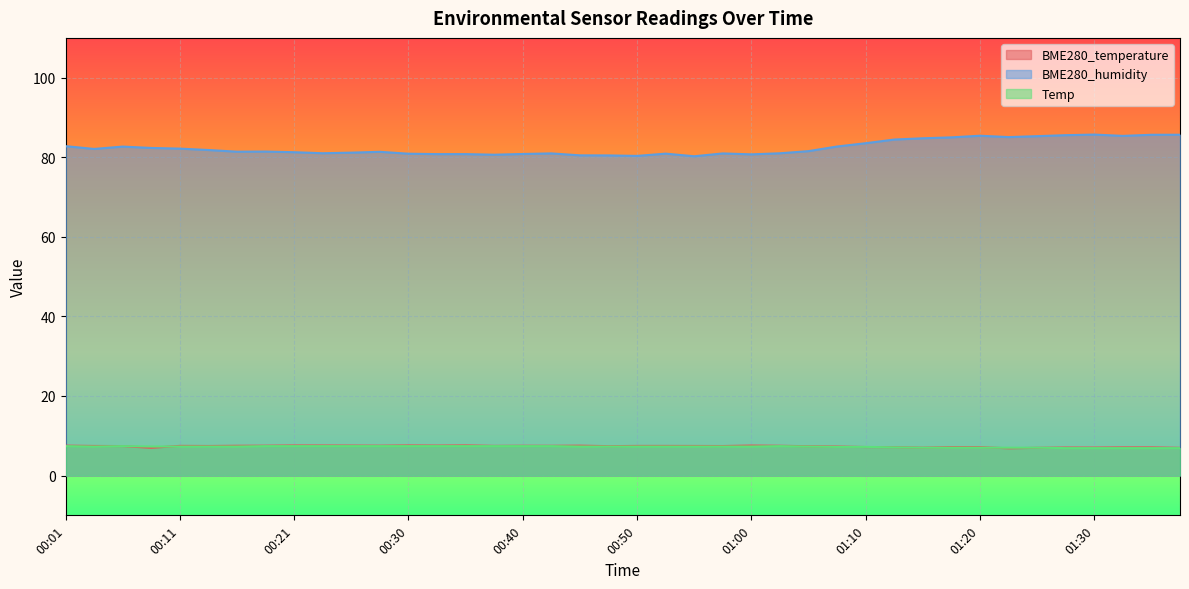

Where is BME280_temperature nearest to the value 7?

01:15